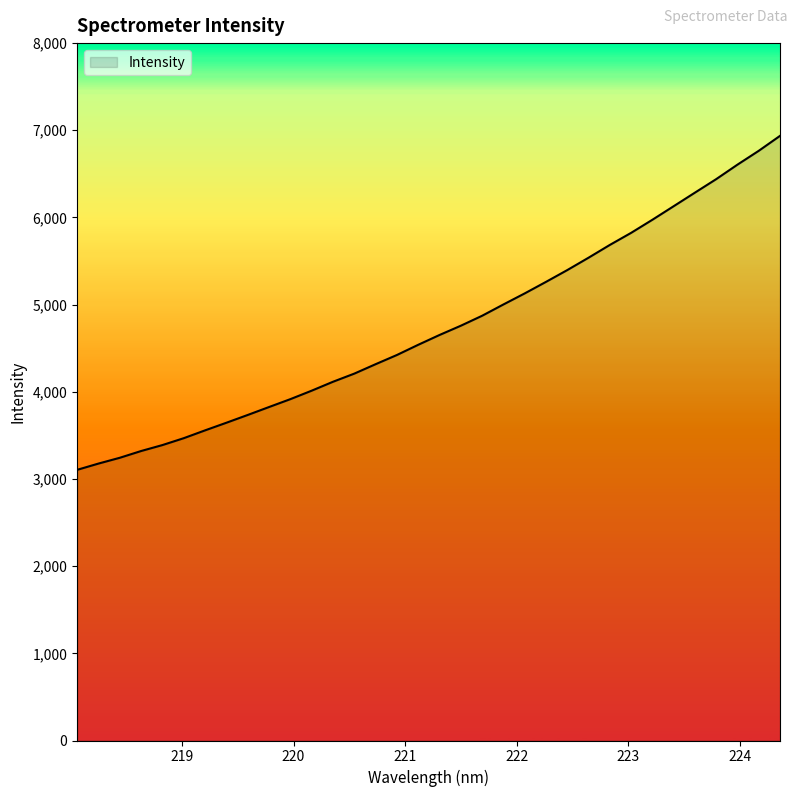

What is the difference between the maximum and minimum values?

3831.0